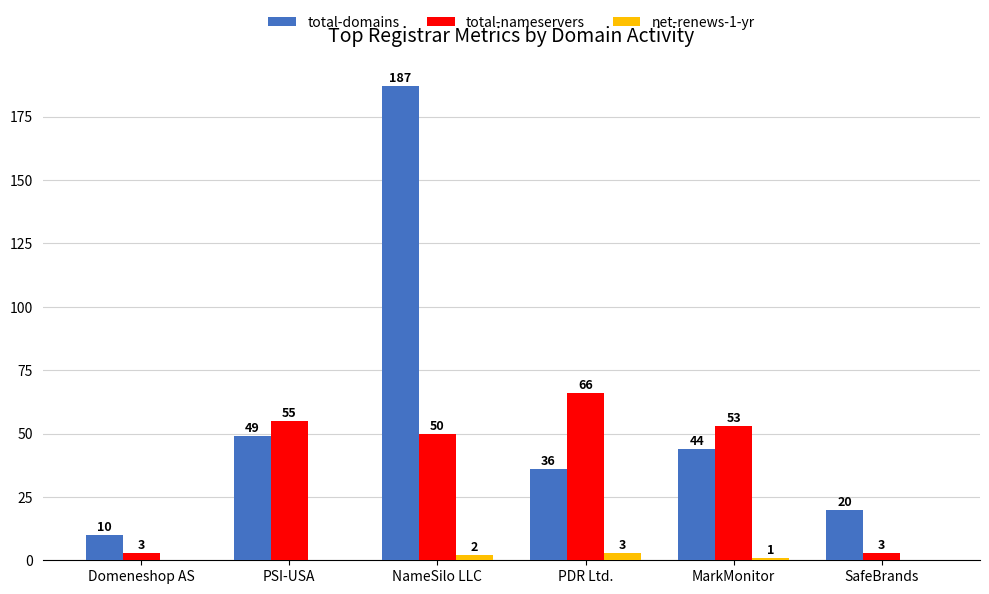

How many groups of bars are there?

6